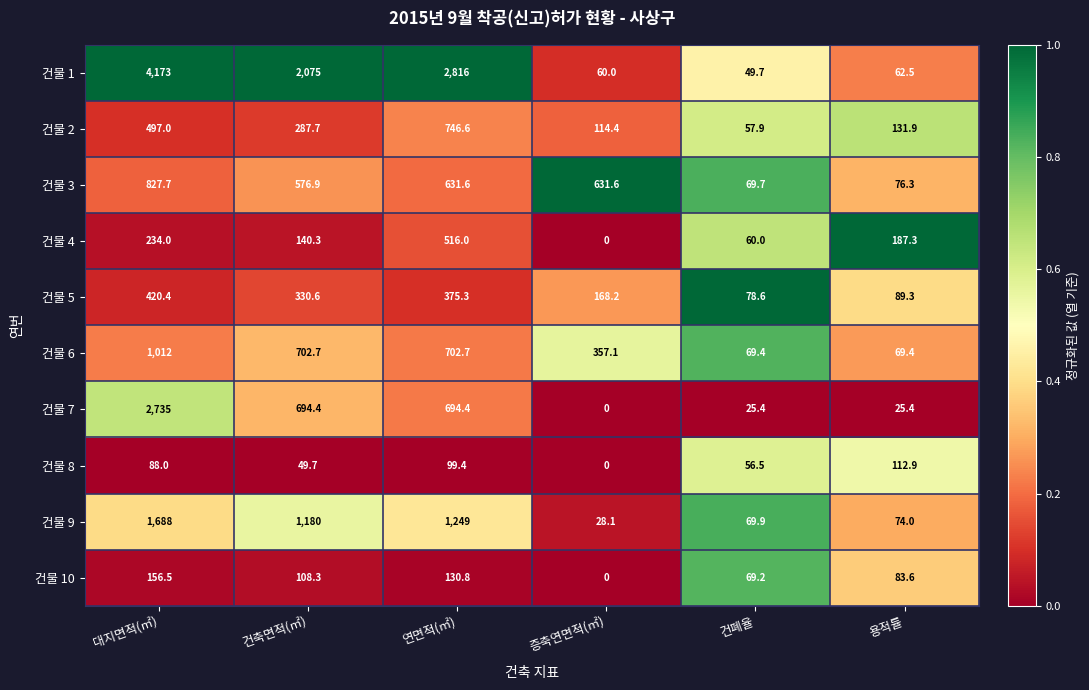

What is the spread (max minus min) of values at 대지면적(㎡)?

4085.0